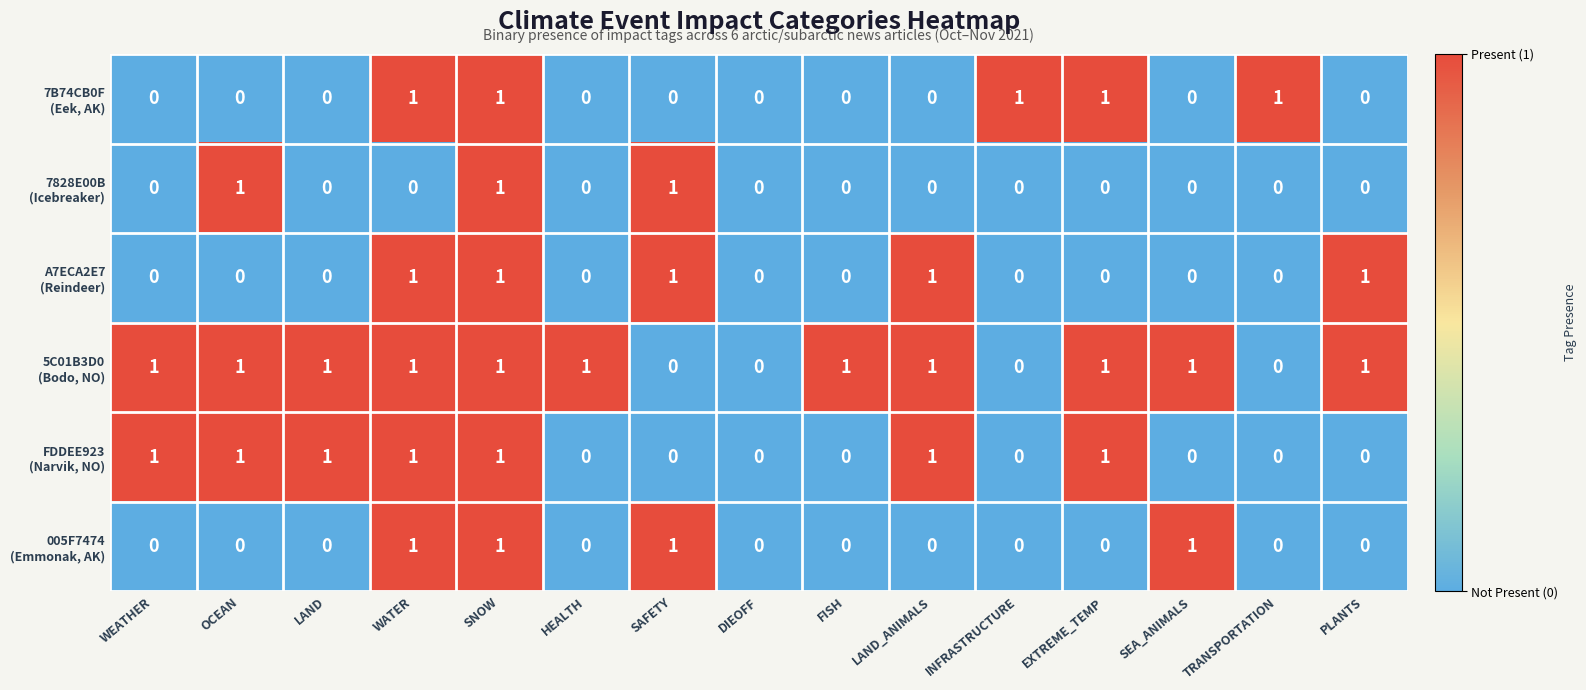

At which category is the sum across all series the highest?

SNOW